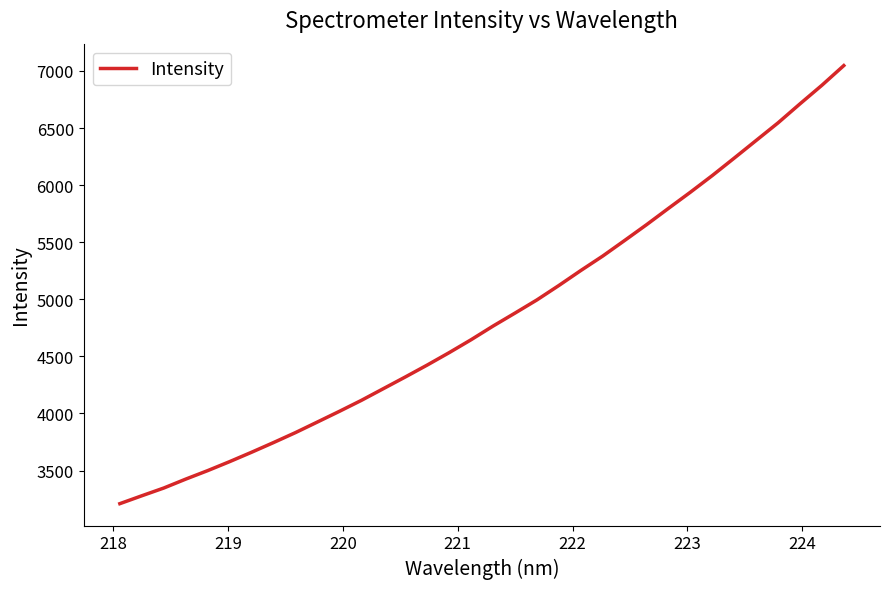

What is the greatest value displayed?

7047.3